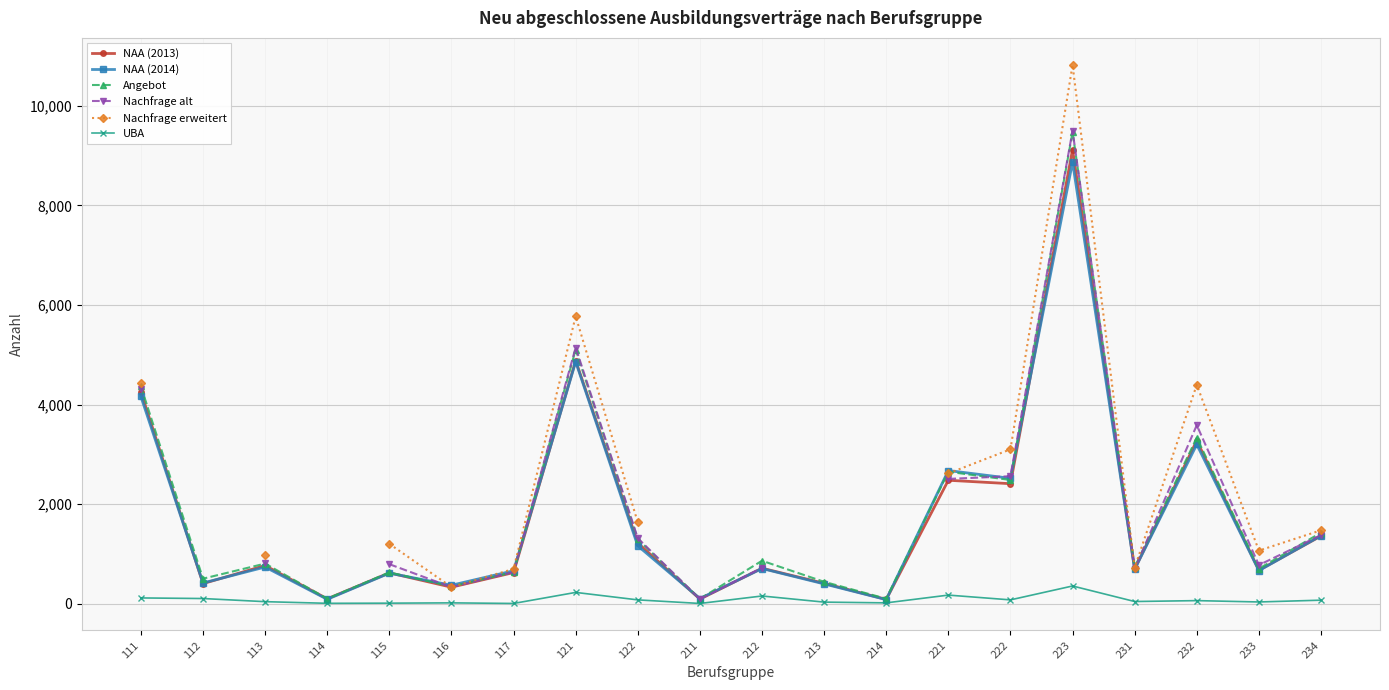

What is the difference between the highest and lowest values at 232?

4335.0